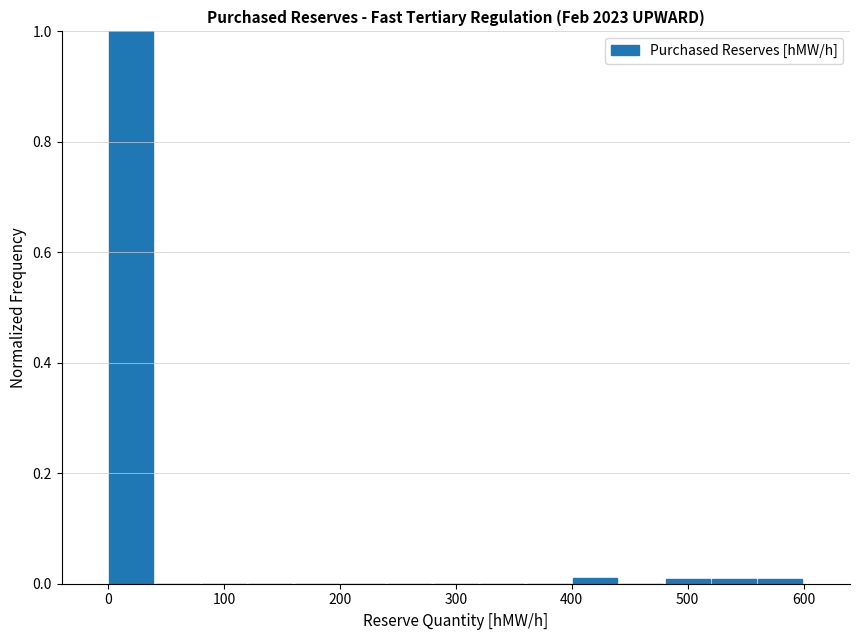

Reading left to right, list every bar in this chart as the range it spans on the x-axis followed by its height. The values are not printed on the chart, so give them approximately, as read against the axis.

0 to 40: 1.00
40 to 80: 0
80 to 120: 0
120 to 160: 0
160 to 200: 0
200 to 240: 0
240 to 280: 0
280 to 320: 0
320 to 360: 0
360 to 400: 0
400 to 440: under 0.02
440 to 480: 0
480 to 520: under 0.02
520 to 560: under 0.02
560 to 600: under 0.02